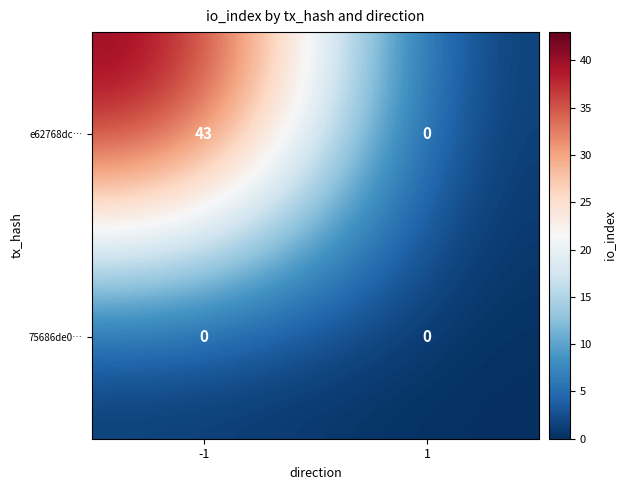

At how many categories does at least one series exceed 35?

1